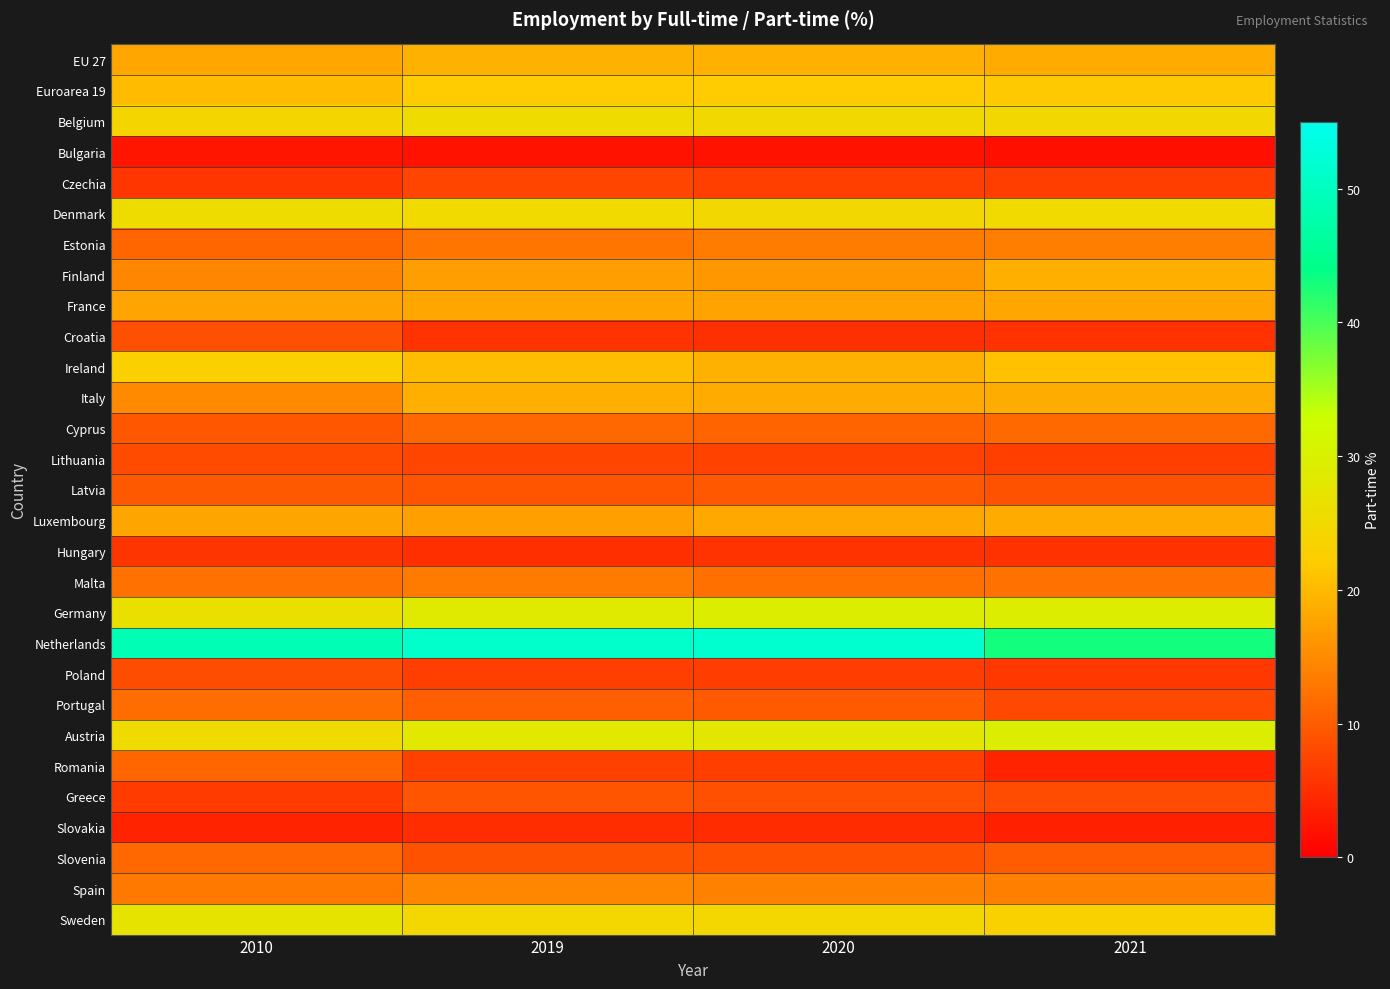

At which category is the sum across all series the highest?

2019